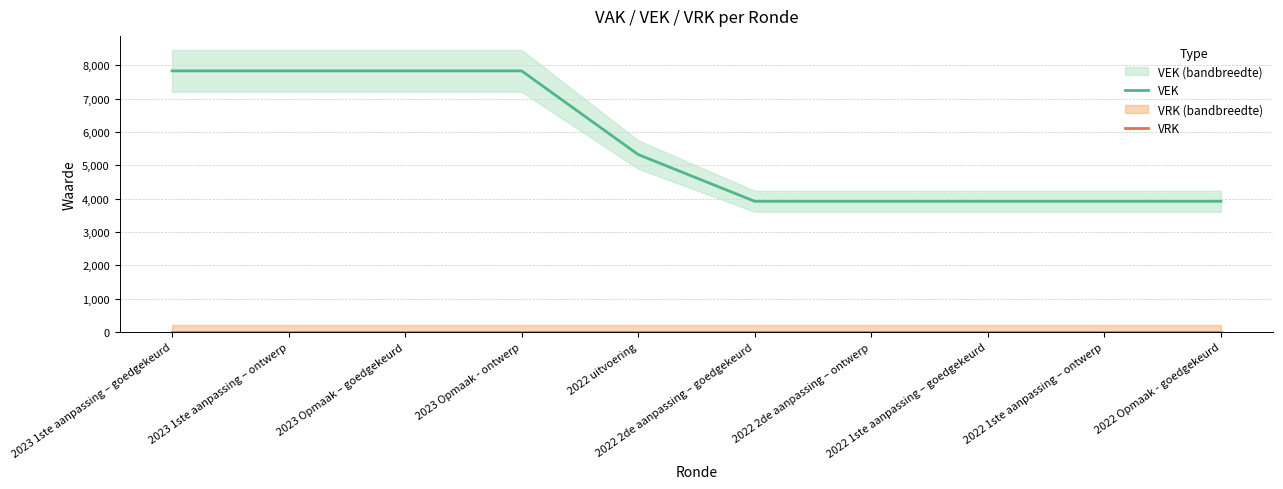

Reading left to right, what are all the values shown in this chart?

VEK: 2023 1ste aanpassing – goedgekeurd=7836	2023 1ste aanpassing – ontwerp=7836	2023 Opmaak – goedgekeurd=7836	2023 Opmaak - ontwerp=7836	2022 uitvoering=5326	2022 2de aanpassing – goedgekeurd=3923	2022 2de aanpassing – ontwerp=3923	2022 1ste aanpassing – goedgekeurd=3923	2022 1ste aanpassing – ontwerp=3923	2022 Opmaak - goedgekeurd=3923
VRK: 2023 1ste aanpassing – goedgekeurd=0	2023 1ste aanpassing – ontwerp=0	2023 Opmaak – goedgekeurd=0	2023 Opmaak - ontwerp=0	2022 uitvoering=0	2022 2de aanpassing – goedgekeurd=0	2022 2de aanpassing – ontwerp=0	2022 1ste aanpassing – goedgekeurd=0	2022 1ste aanpassing – ontwerp=0	2022 Opmaak - goedgekeurd=0